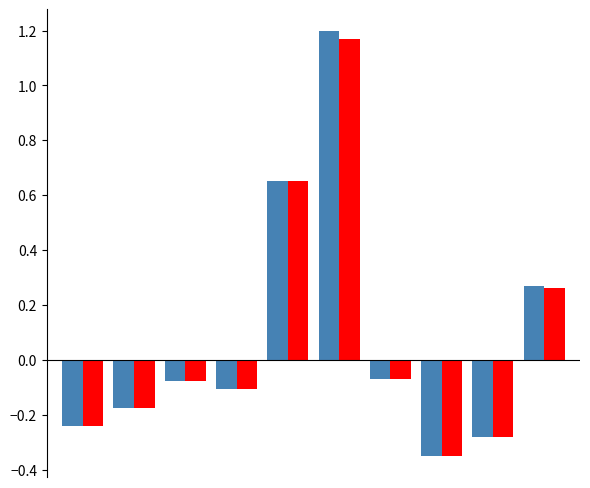

The Epsdiluted series shows 0.7 at 5. True or false?

False